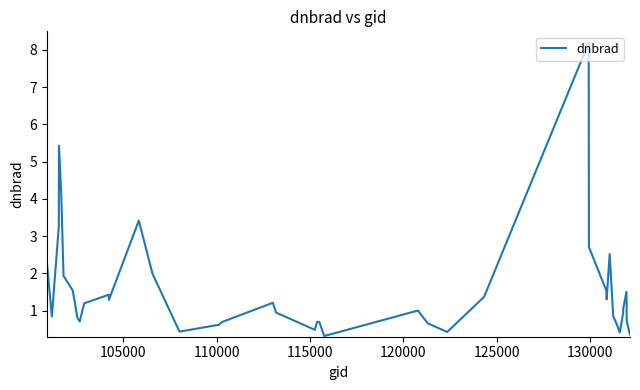

What is the maximum value shown in the chart?

8.2